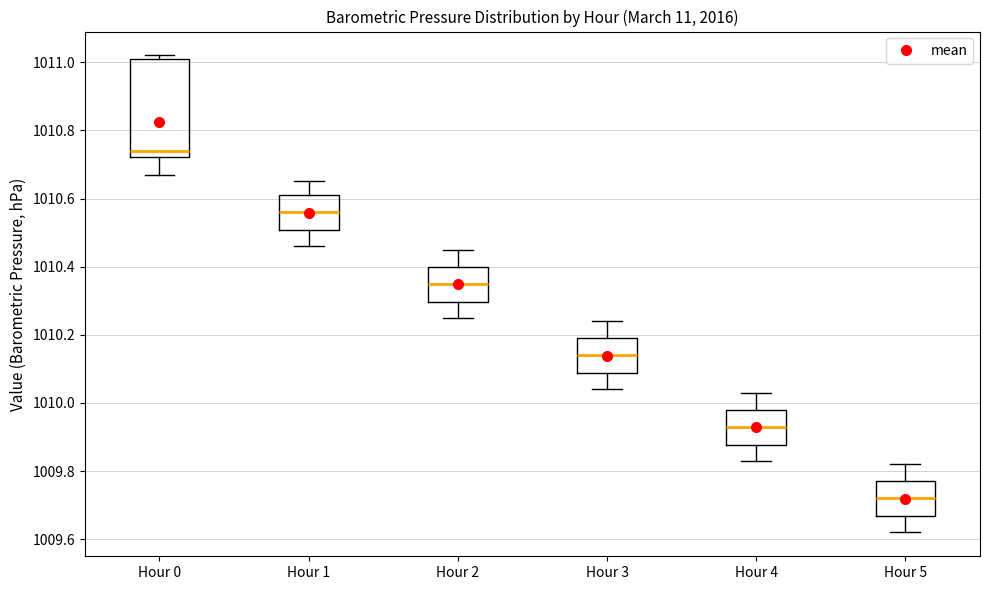

Where does the median line of the box for Hour 4 sit on the y-axis? The values are not printed on the chart, so give them approximately, as read against the axis.

1009.94